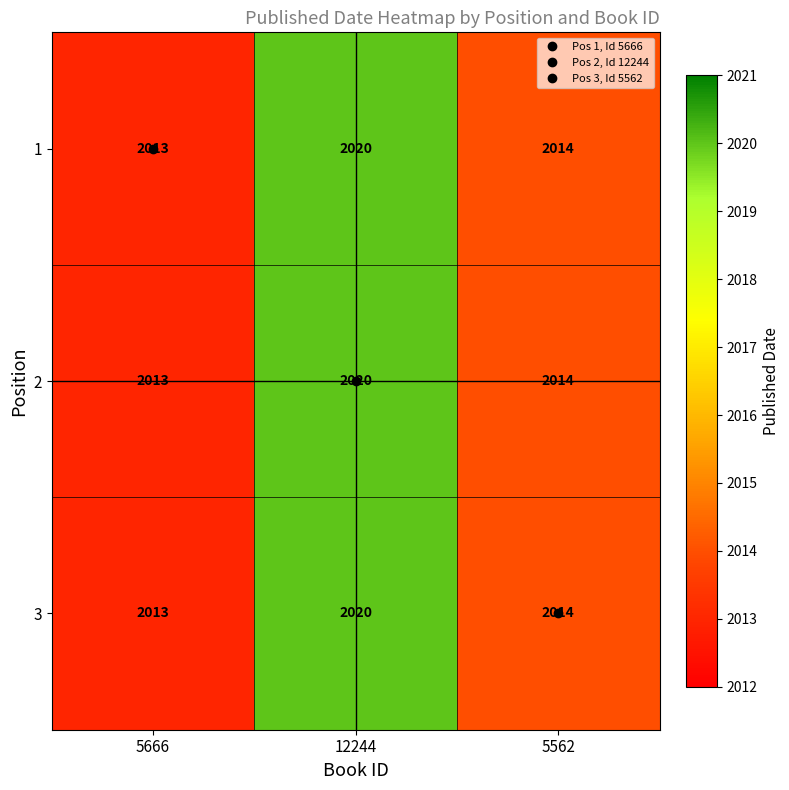

At which label does 3 first exceed 2014?

12244